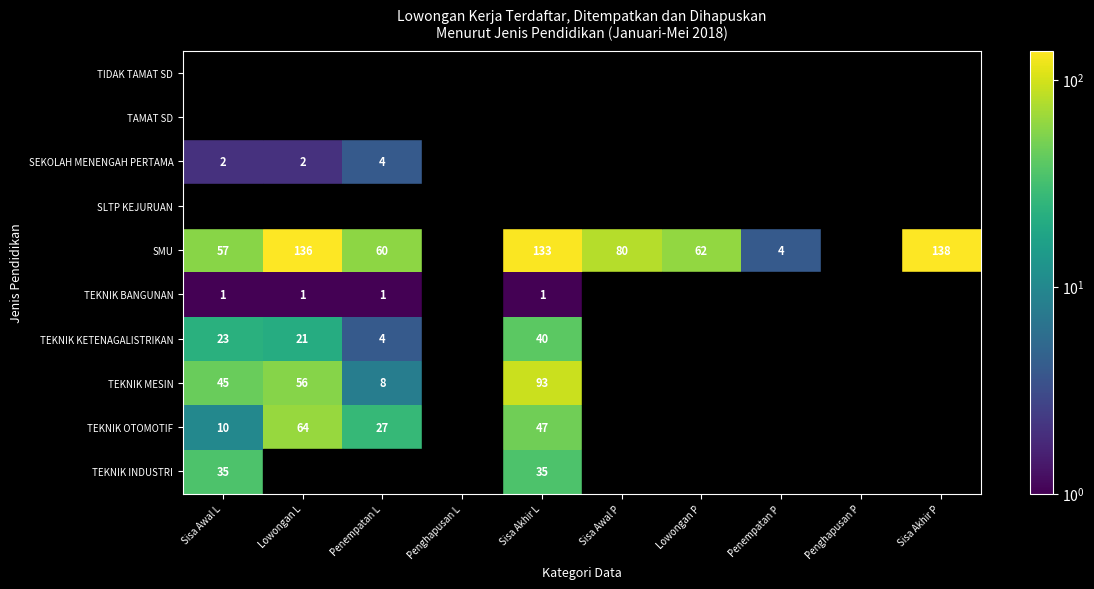

At which label is SMU closest to 69?

Lowongan P